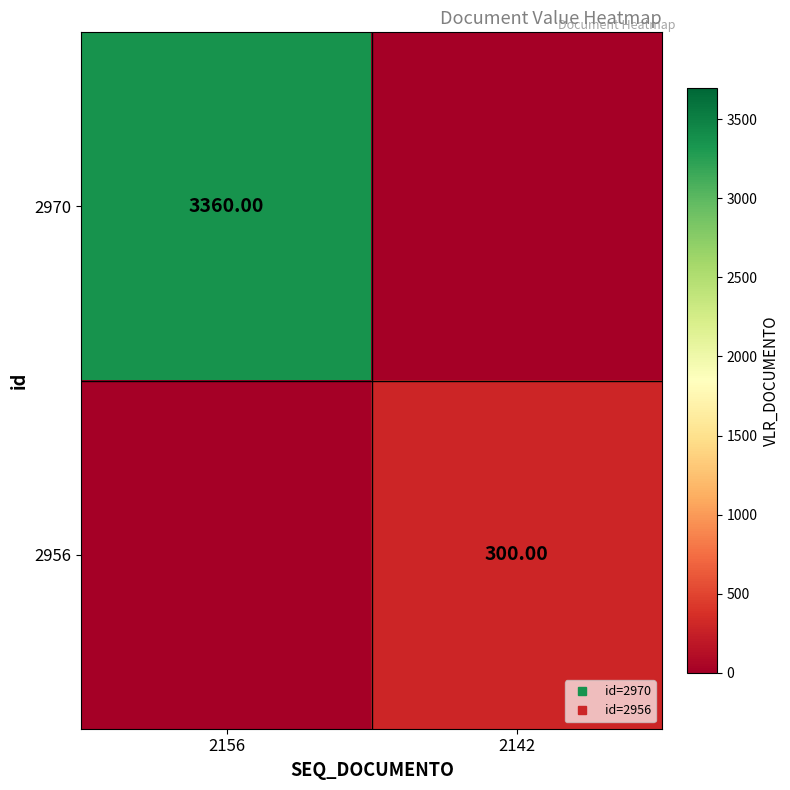

How many categories are shown in the chart?

2